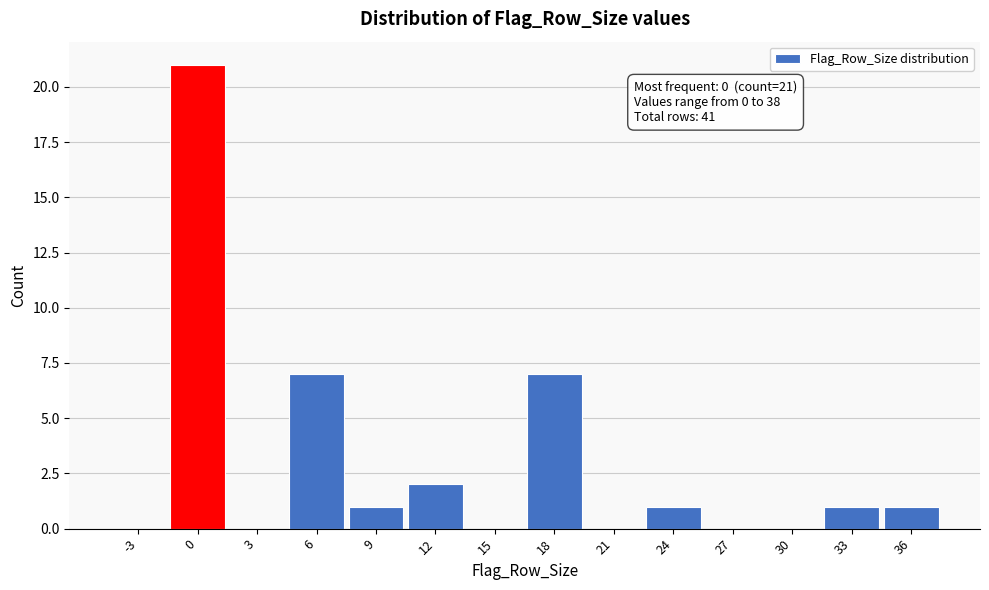

Reading right to left, list all the values displayed in this chart.

36=1	33=1	30=0	27=0	24=1	21=0	18=7	15=0	12=2	9=1	6=7	3=0	0=21	-3=0